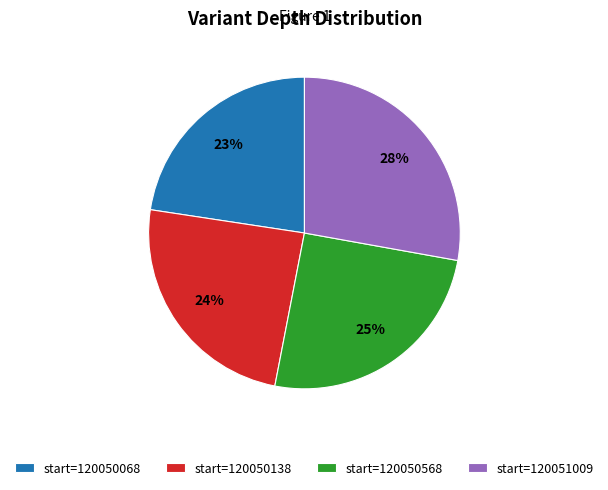

Does start=120050568 represent more than half of the total?

No